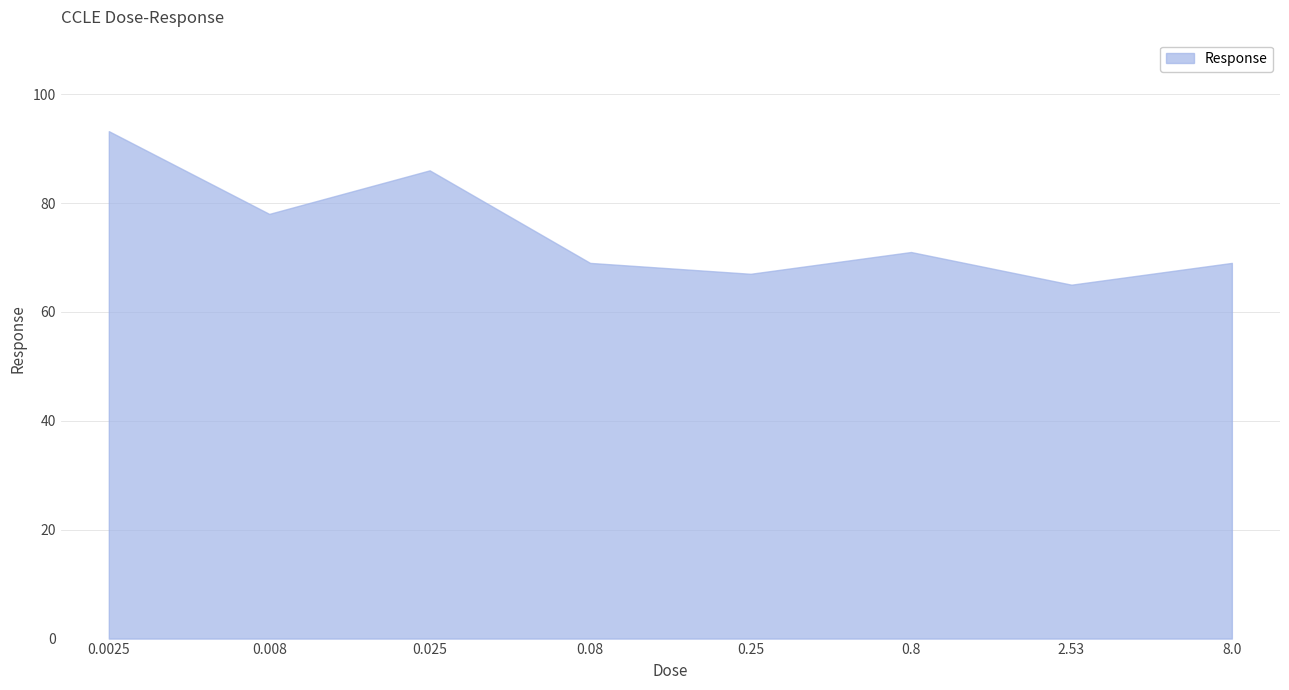

True or false: the data shows 69.0 at 8.0.

True